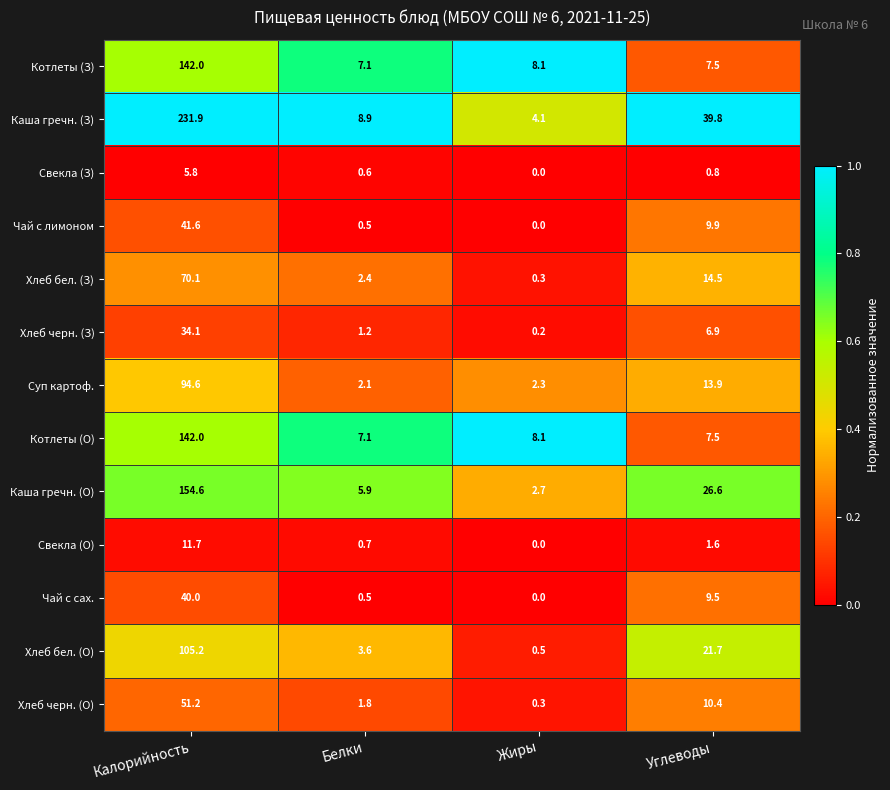

At which category is the sum across all series the highest?

Калорийность